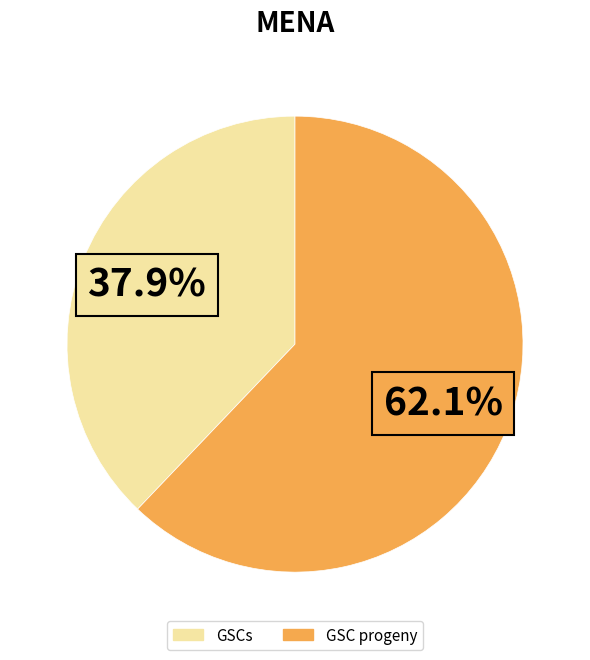

True or false: GSCs accounts for 33% of the total.

False